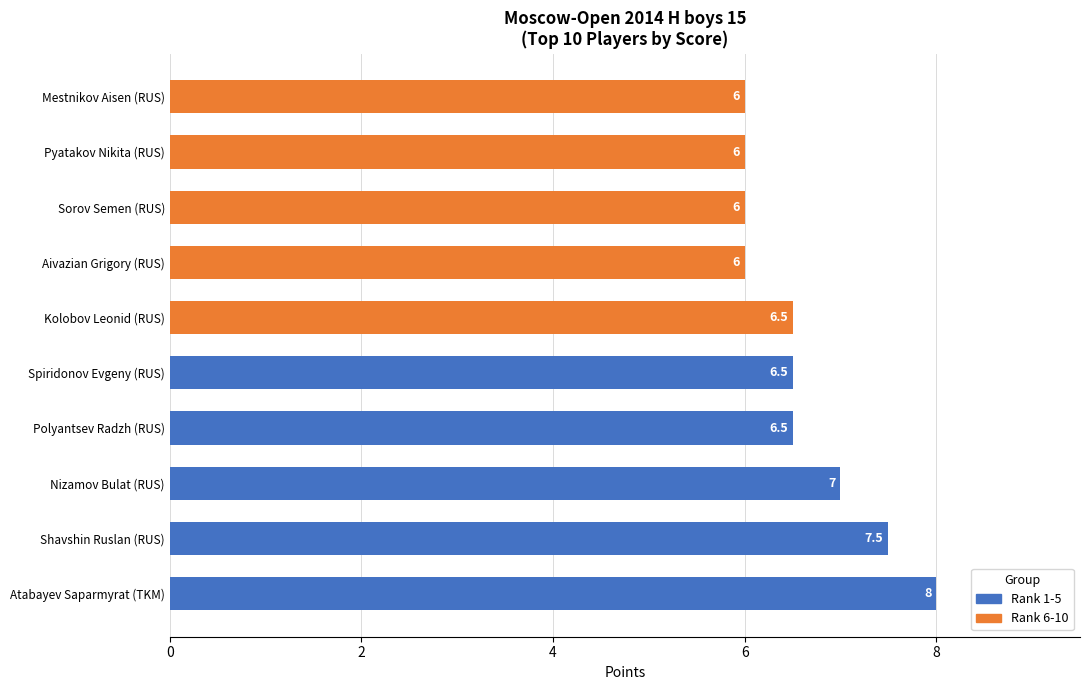

Is it true that the value at Atabayev Saparmyrat (TKM) is 13.6?

False